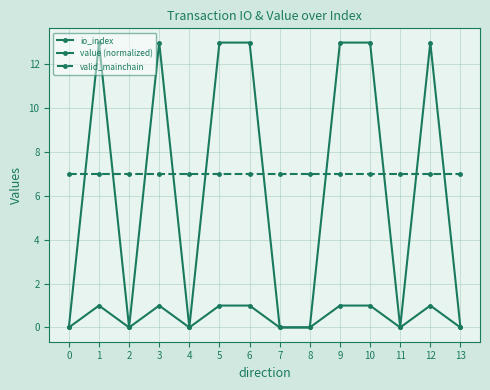

The value of value (normalized) at 6 is 18.6. True or false?

False